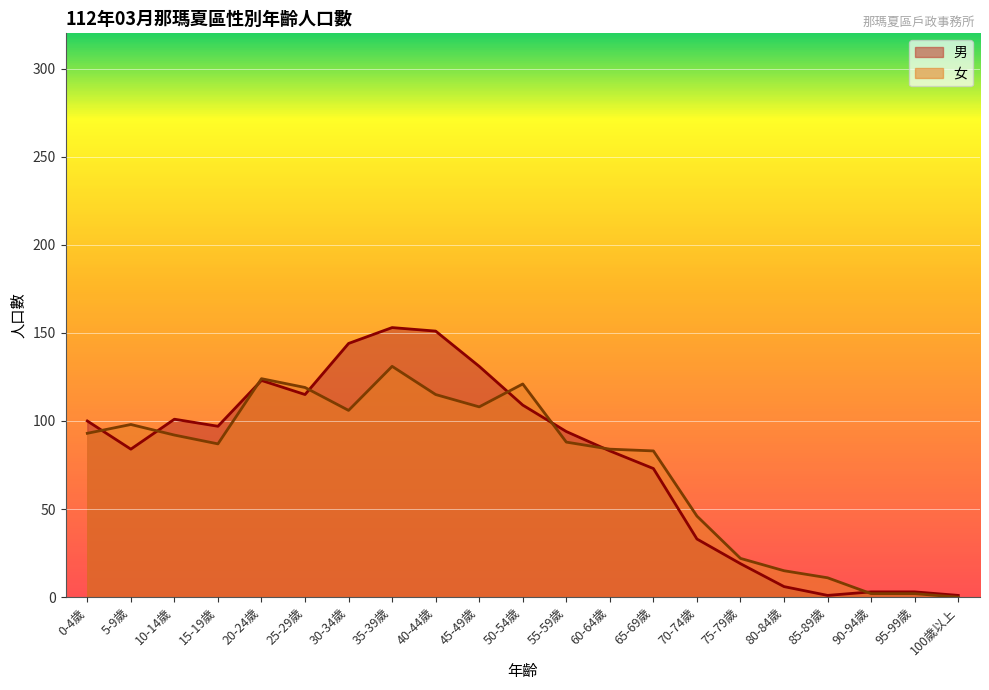

How many lines are shown in the chart?

2